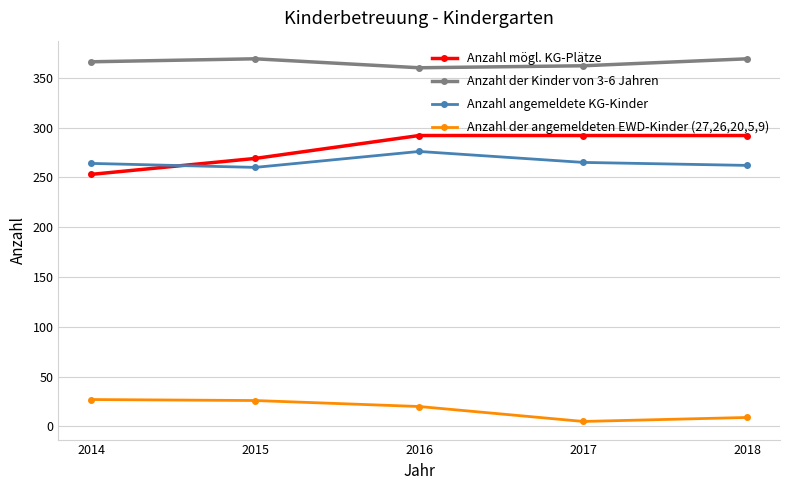

What is the sum of the Anzahl der angemeldeten EWD-Kinder (27,26,20,5,9) values at 2015 and 2017?

31